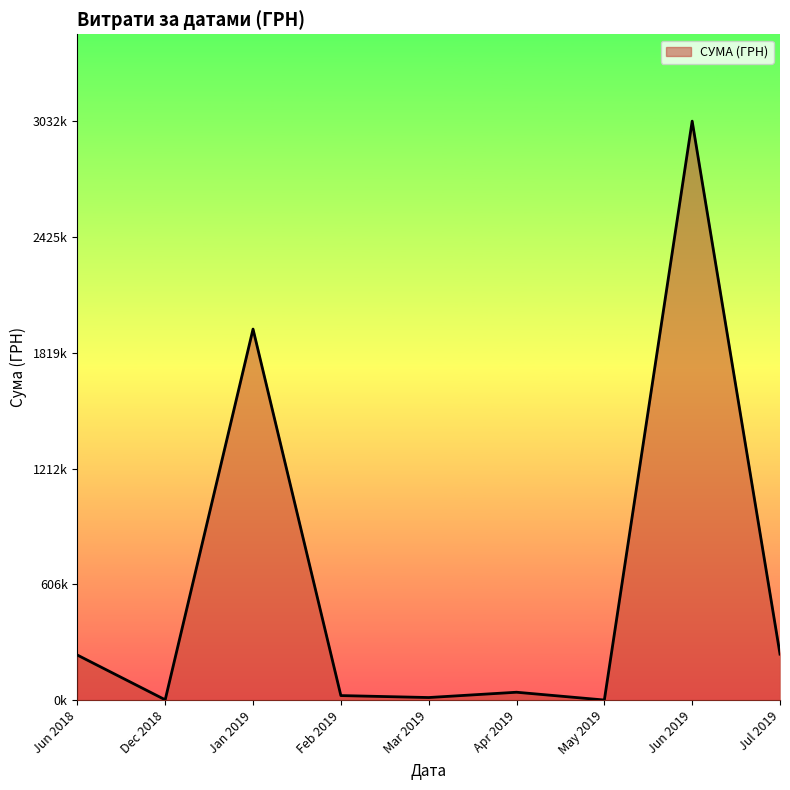

Where is the first local maximum?

Jan 2019